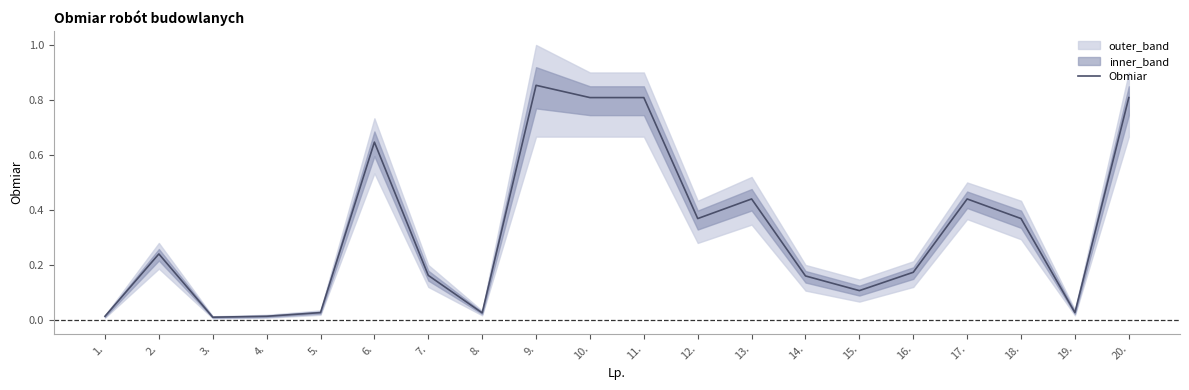

What is the difference between the second highest and minimum values?

0.8